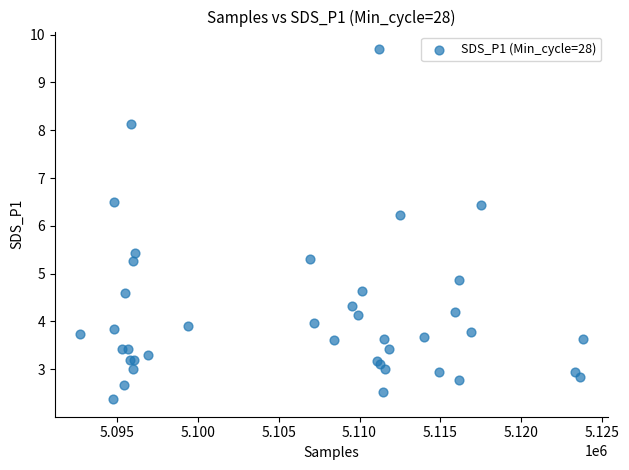

What Y value in the scatter plot is closest to 6?

6.2